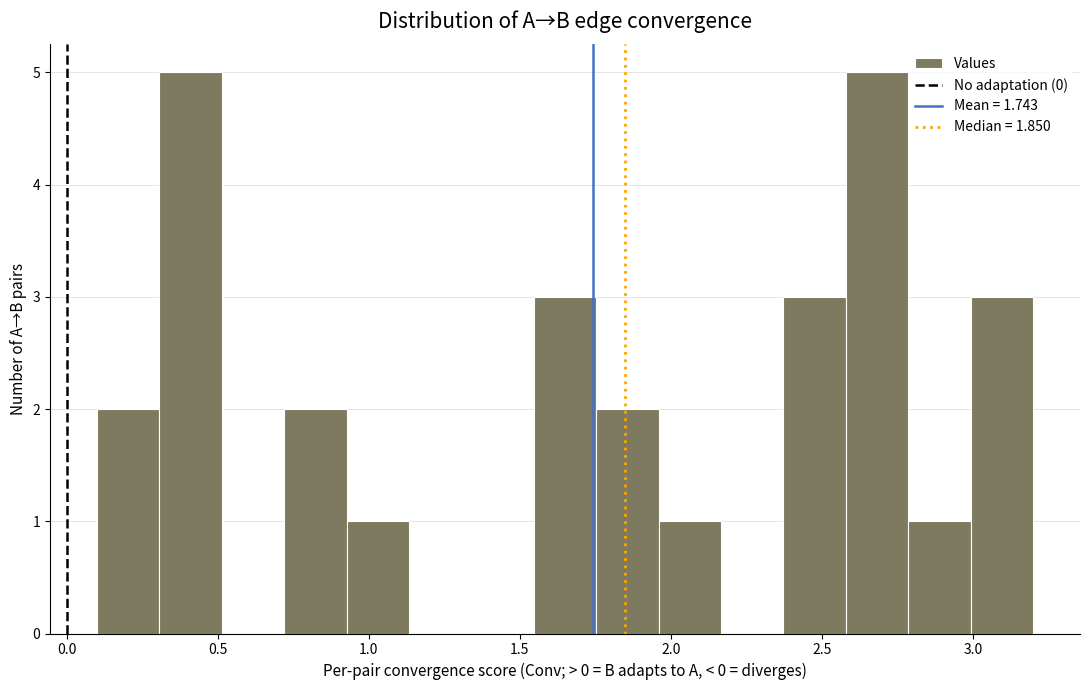

What is the height of the bar covering 0.10 to 0.30 on the x-axis? Neither the bar edges nor the heights are printed on the chart, so give them approximately, as read against the axes.

2